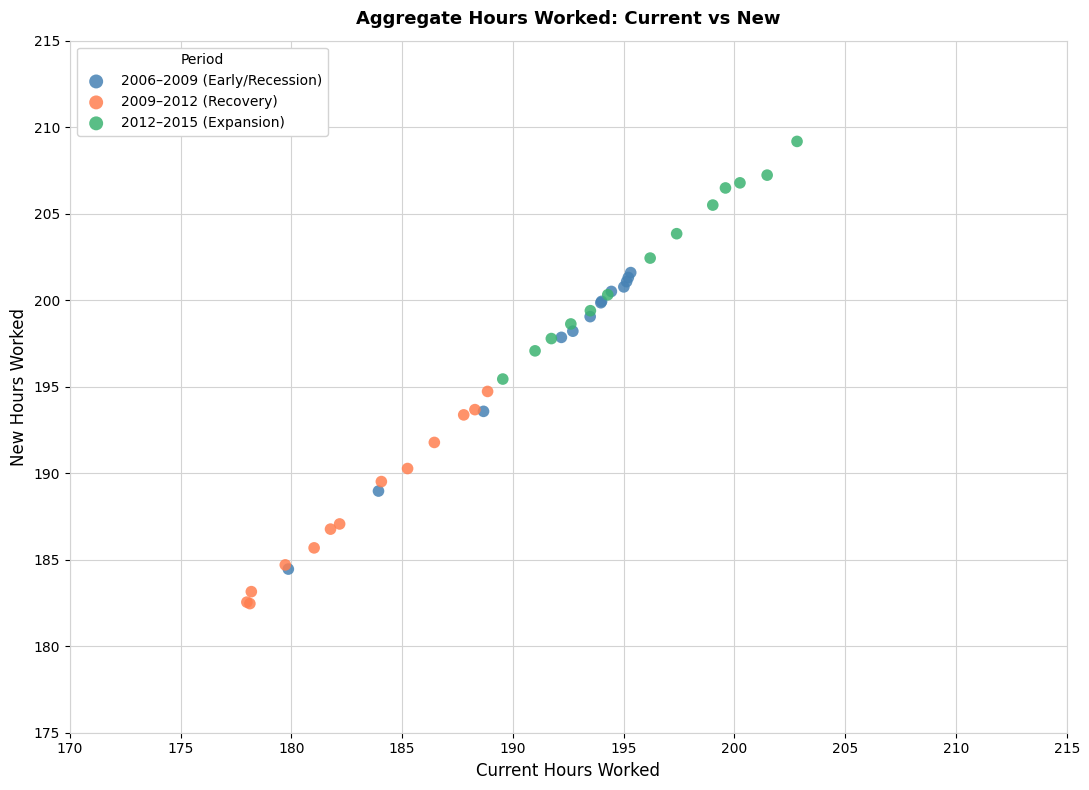

Which series contains the lowest Y value?

2009–2012 (Recovery)